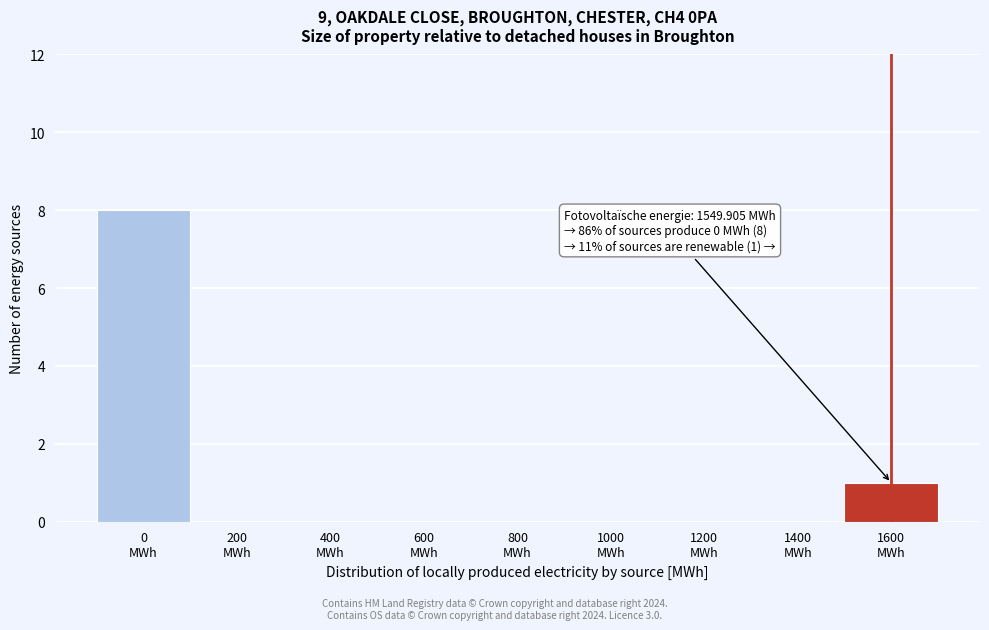

What is the sum of all values?

9